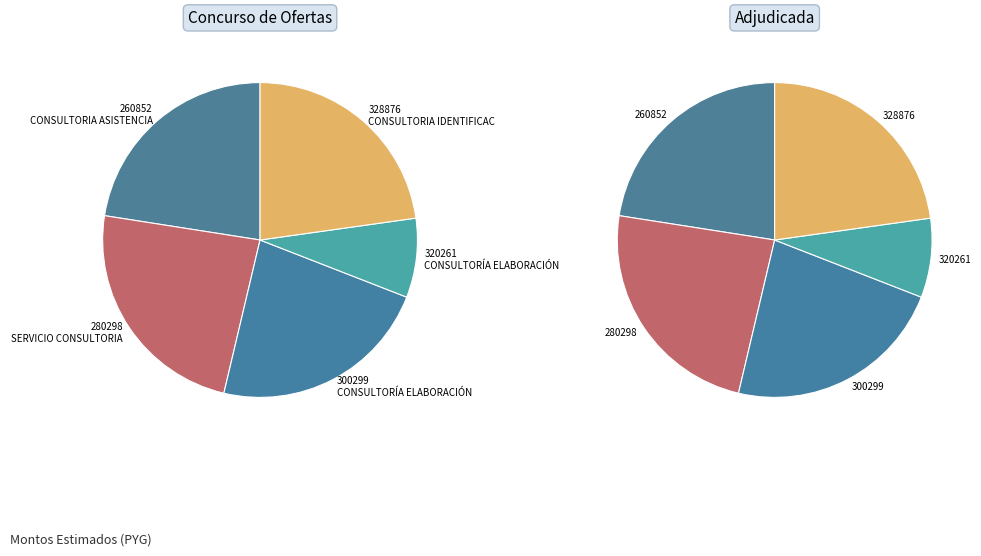

What portion of the pie excludes 280298?

76.2%